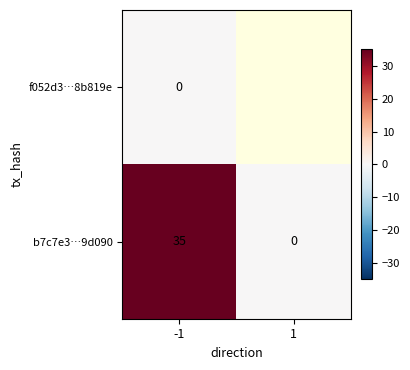

What value does the b7c7e3…9d090 series have at -1, to the nearest 5?

35